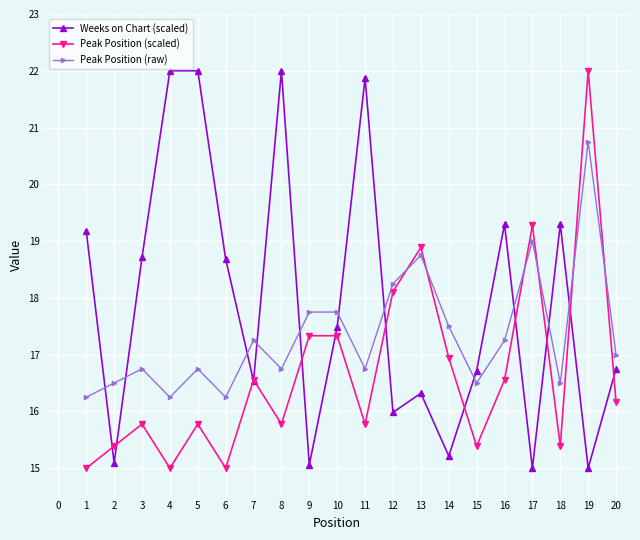

In Peak Position (scaled), how many points are lower than both neighbors (excluding endpoints)?

6